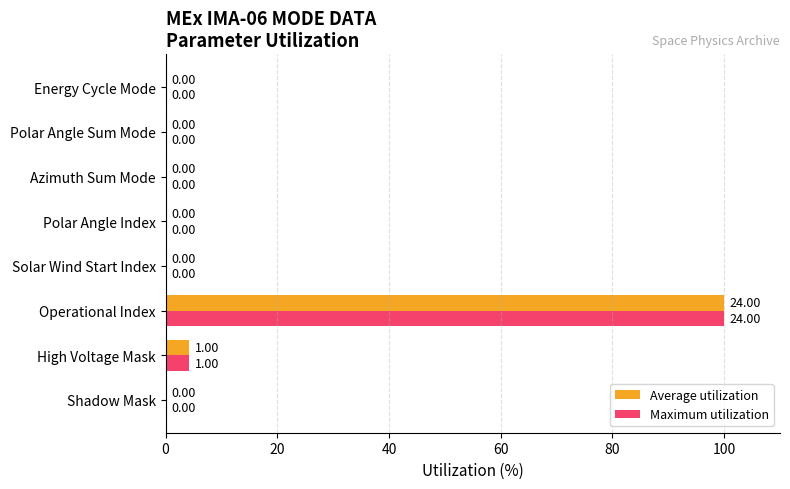

At which category is the sum across all series the highest?

Operational Index